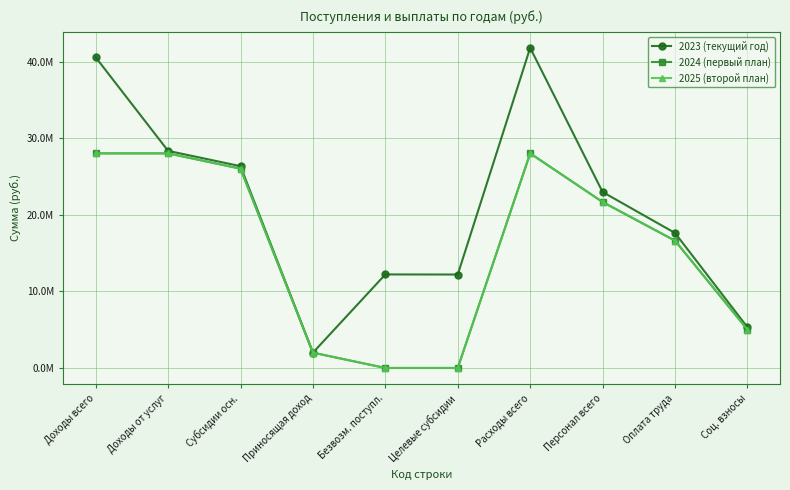

What is the label of the 3rd point from the right?

Персонал всего